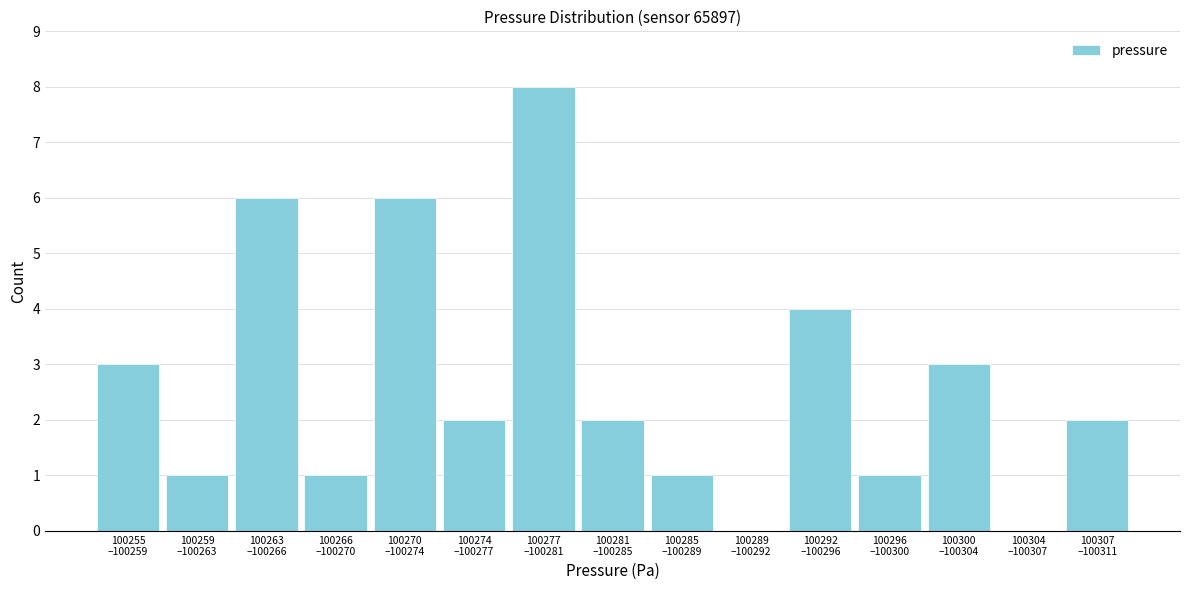

What is the maximum value shown in the chart?

8